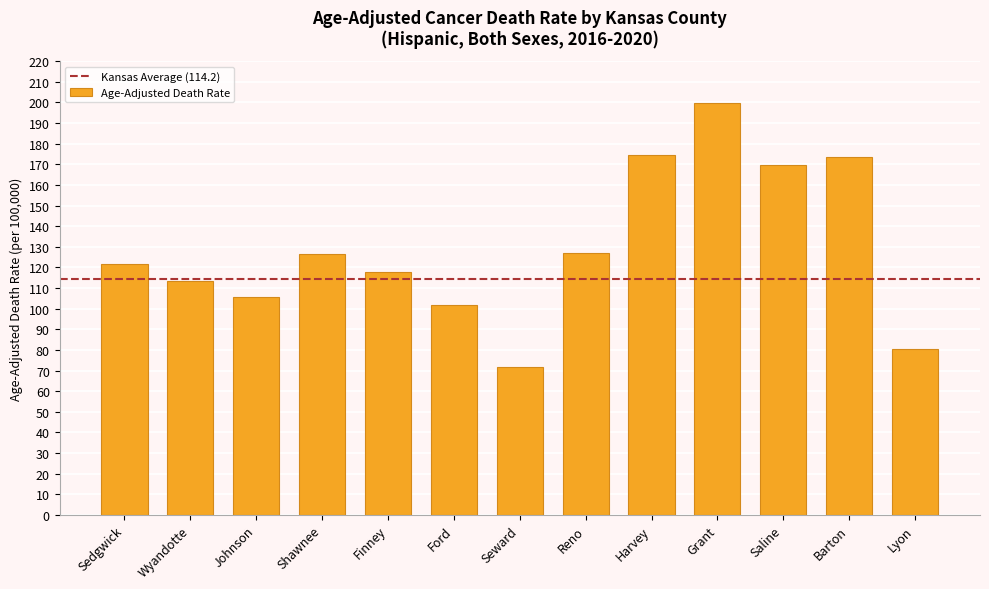

The value at Seward is 71.5. True or false?

True